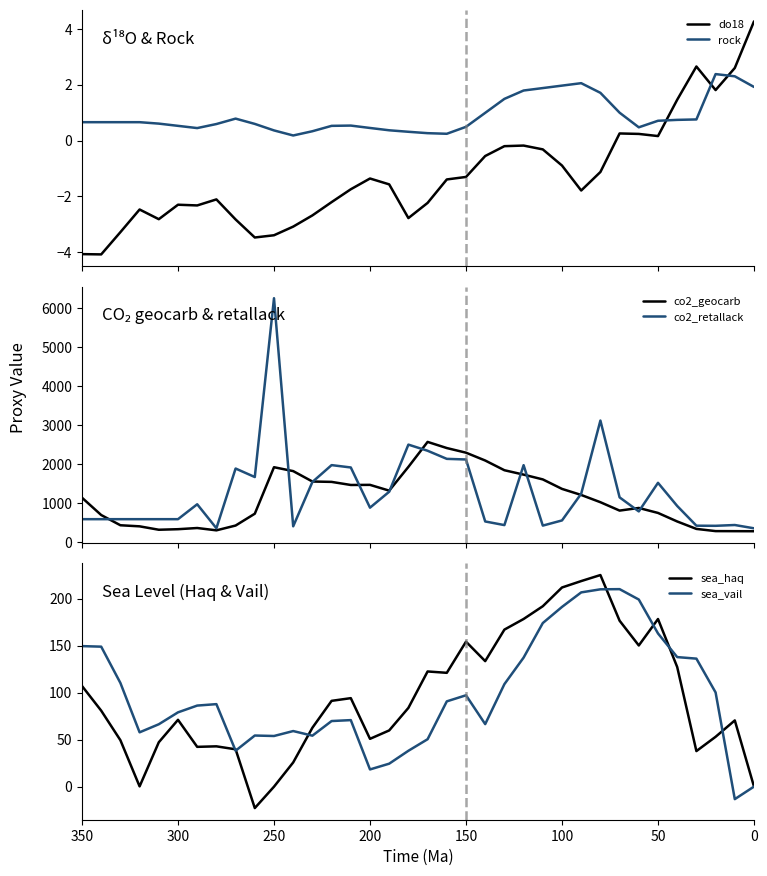

What value does the sea_haq series have at 150?

154.2